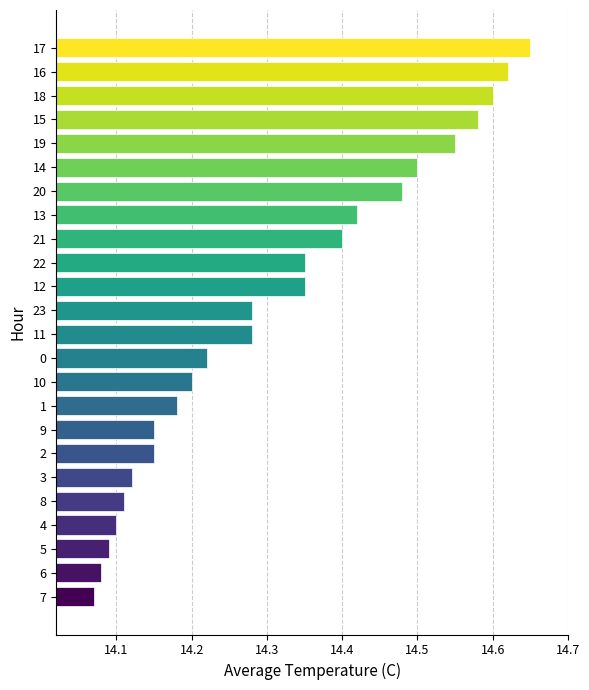

Where is the data nearest to the value 14?

7